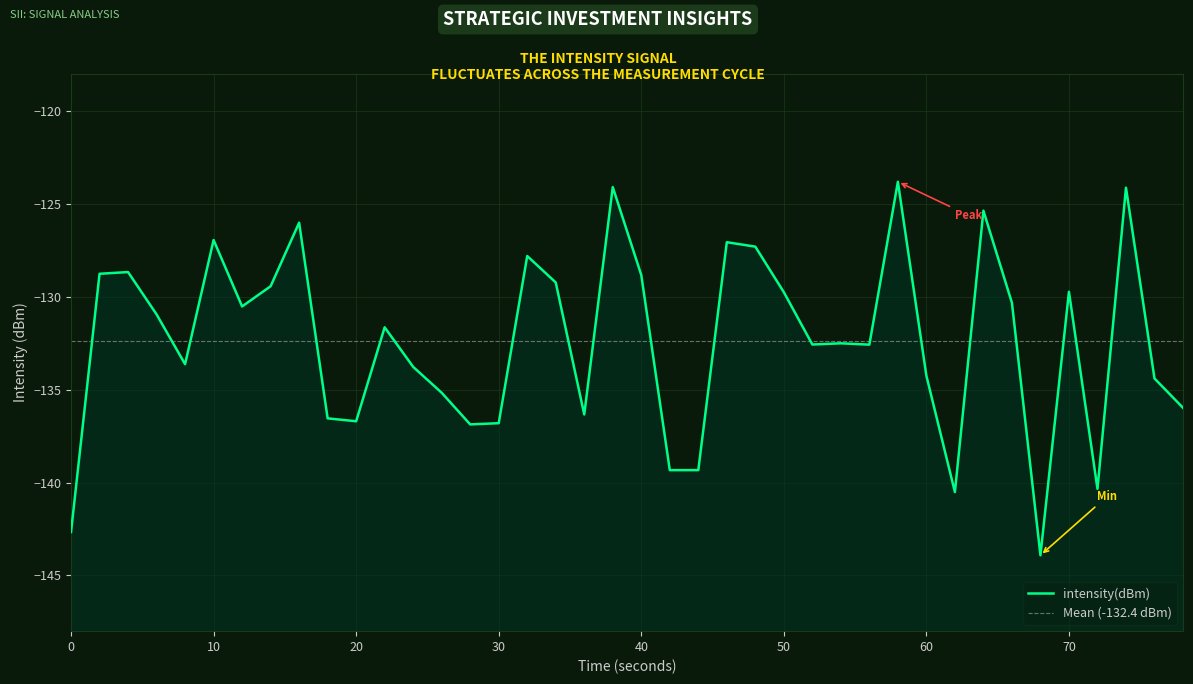

How many interior local peaks (higher than both neighbors) does the data have?

12